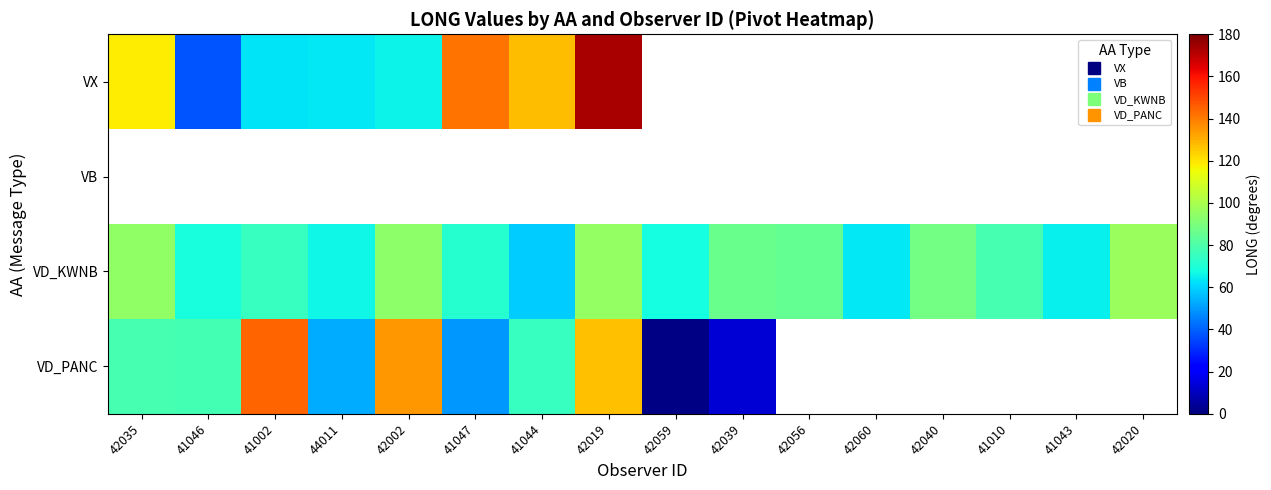

What is the approximate value of VD_PANC at 41047?

49.5